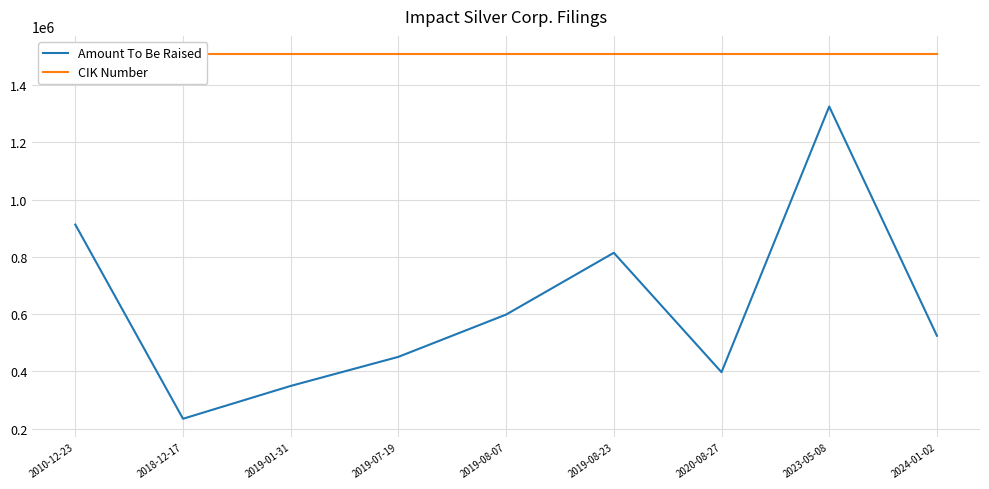

How many categories are shown in the chart?

9